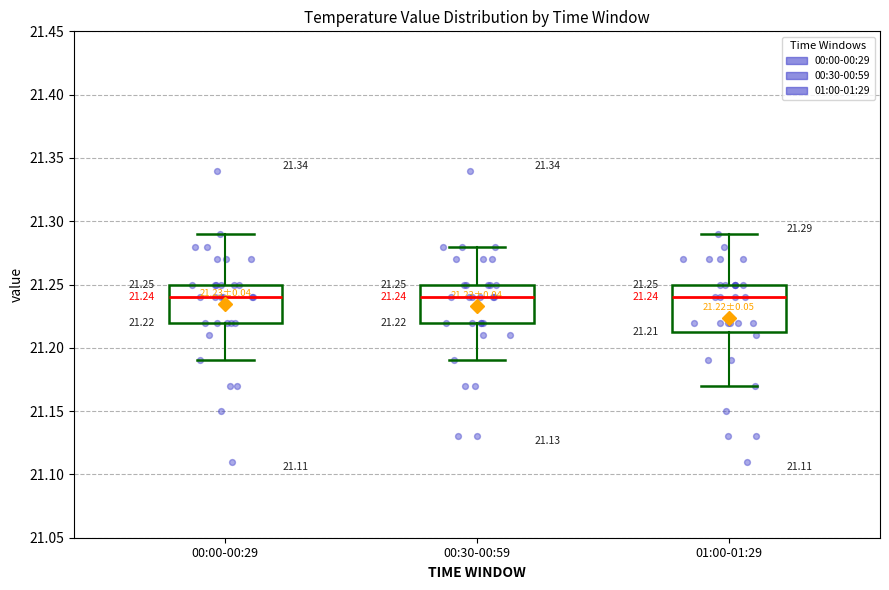

Which box is the tallest, from its lower edge to its upper edge?

01:00-01:29